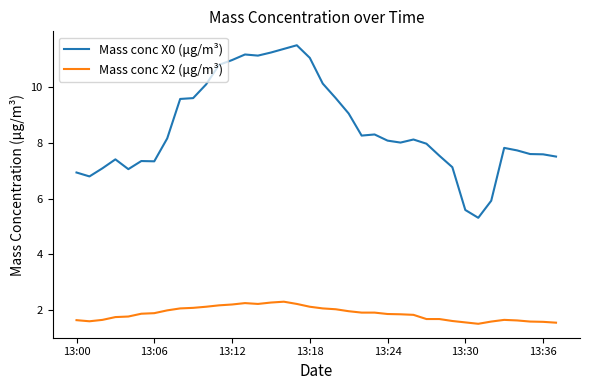

How many lines are shown in the chart?

2